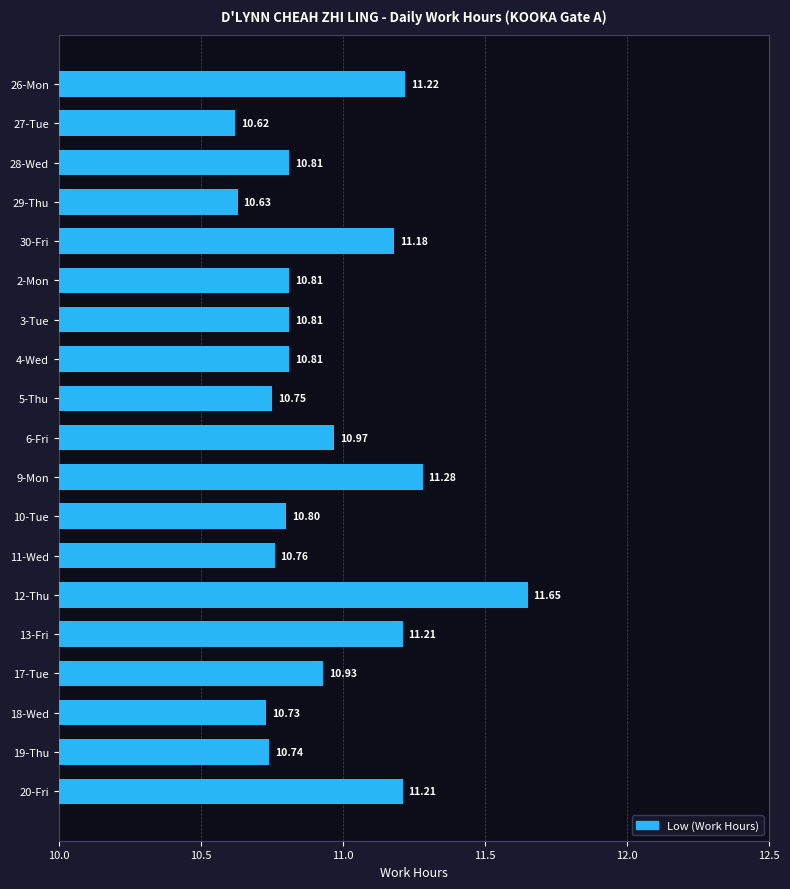

At which label is the value closest to 11?

6-Fri